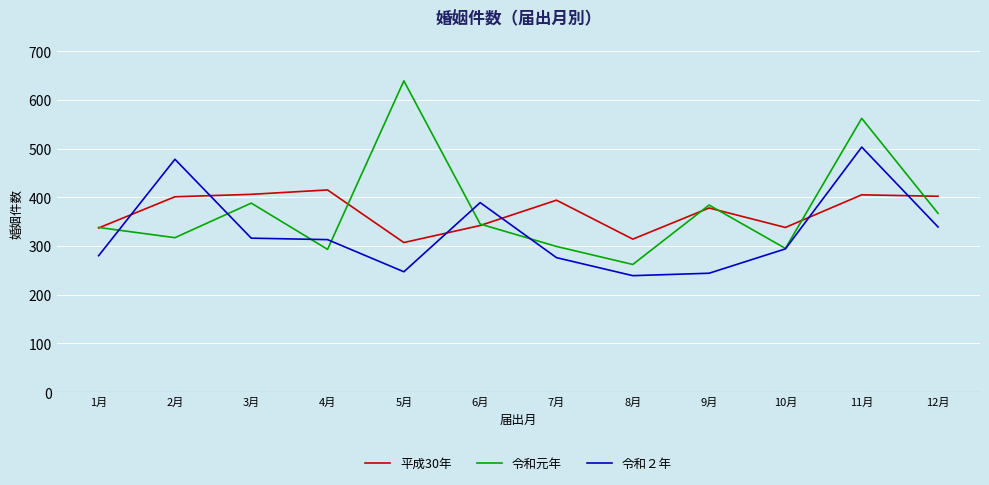

At 2月, list the series in order from largest to smallest.

令和２年, 平成30年, 令和元年